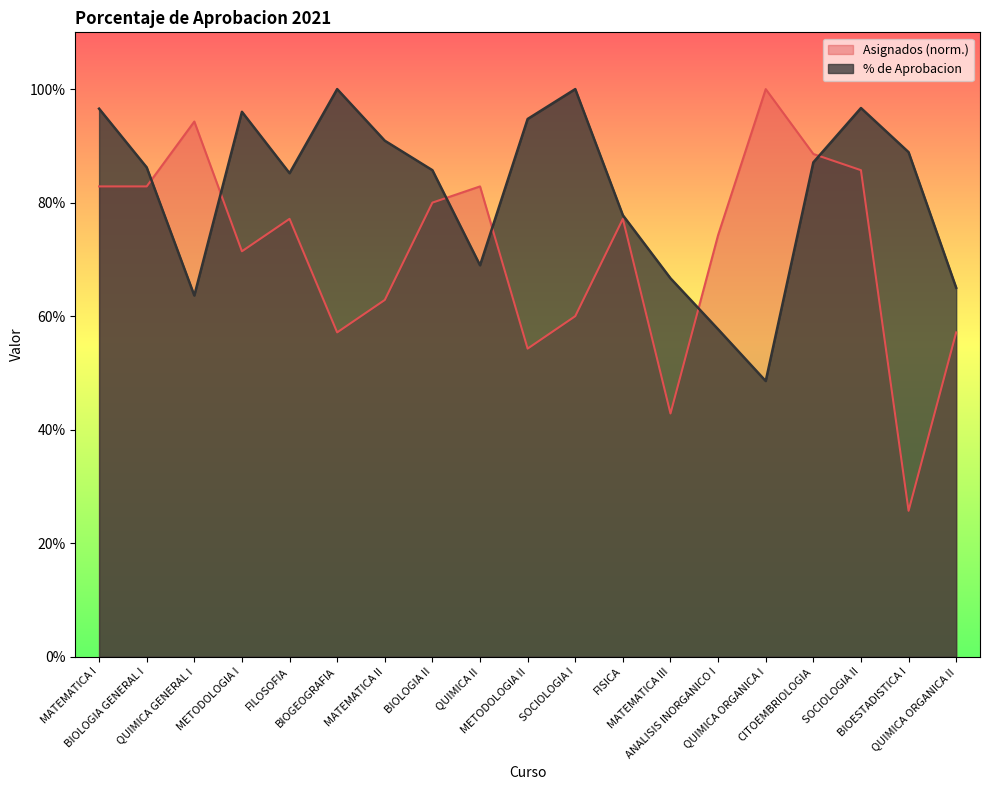

List the series in order of their peak value, highest first.

Asignados, % de Aprobacion